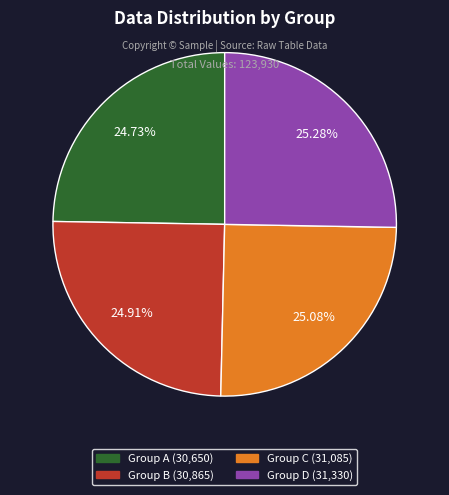

Is there any slice that represents more than half of the pie?

No